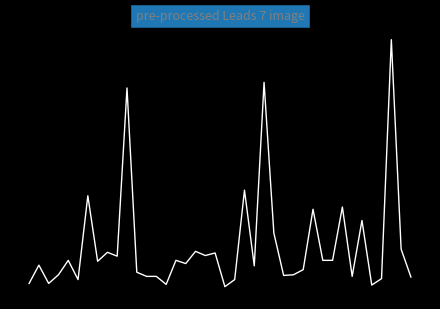

Does the chart have visible grid lines?

No